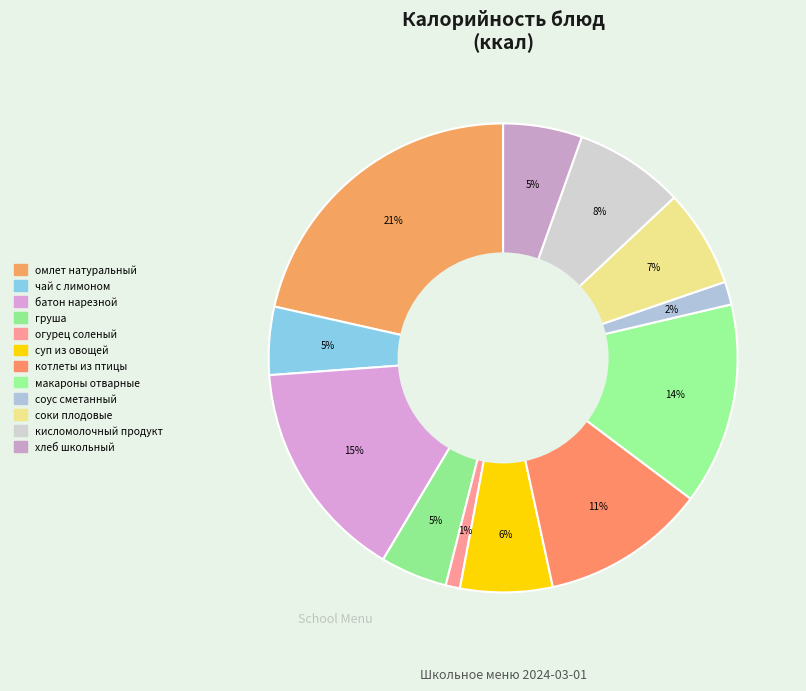

Rank the categories by value from highest to lowest.

омлет натуральный, батон нарезной, макароны отварные, котлеты из птицы, кисломолочный продукт, соки плодовые, суп из овощей, хлеб школьный, чай с лимоном, груша, соус сметанный, огурец соленый